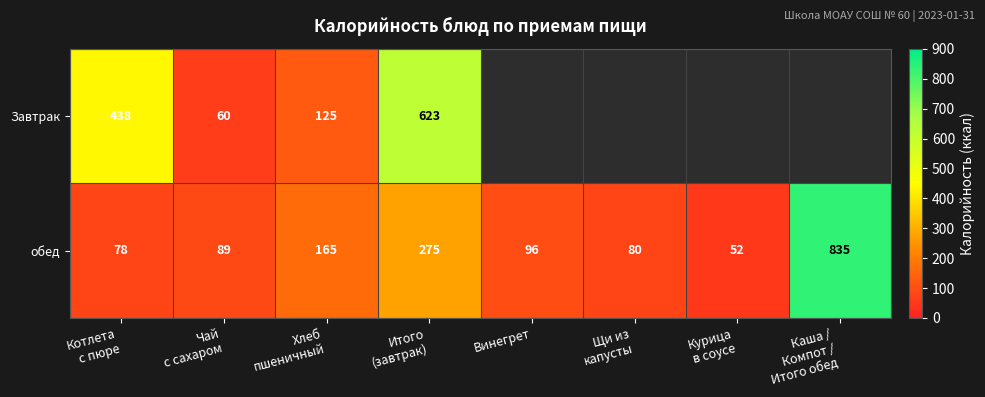

What is the maximum value for обед?

835